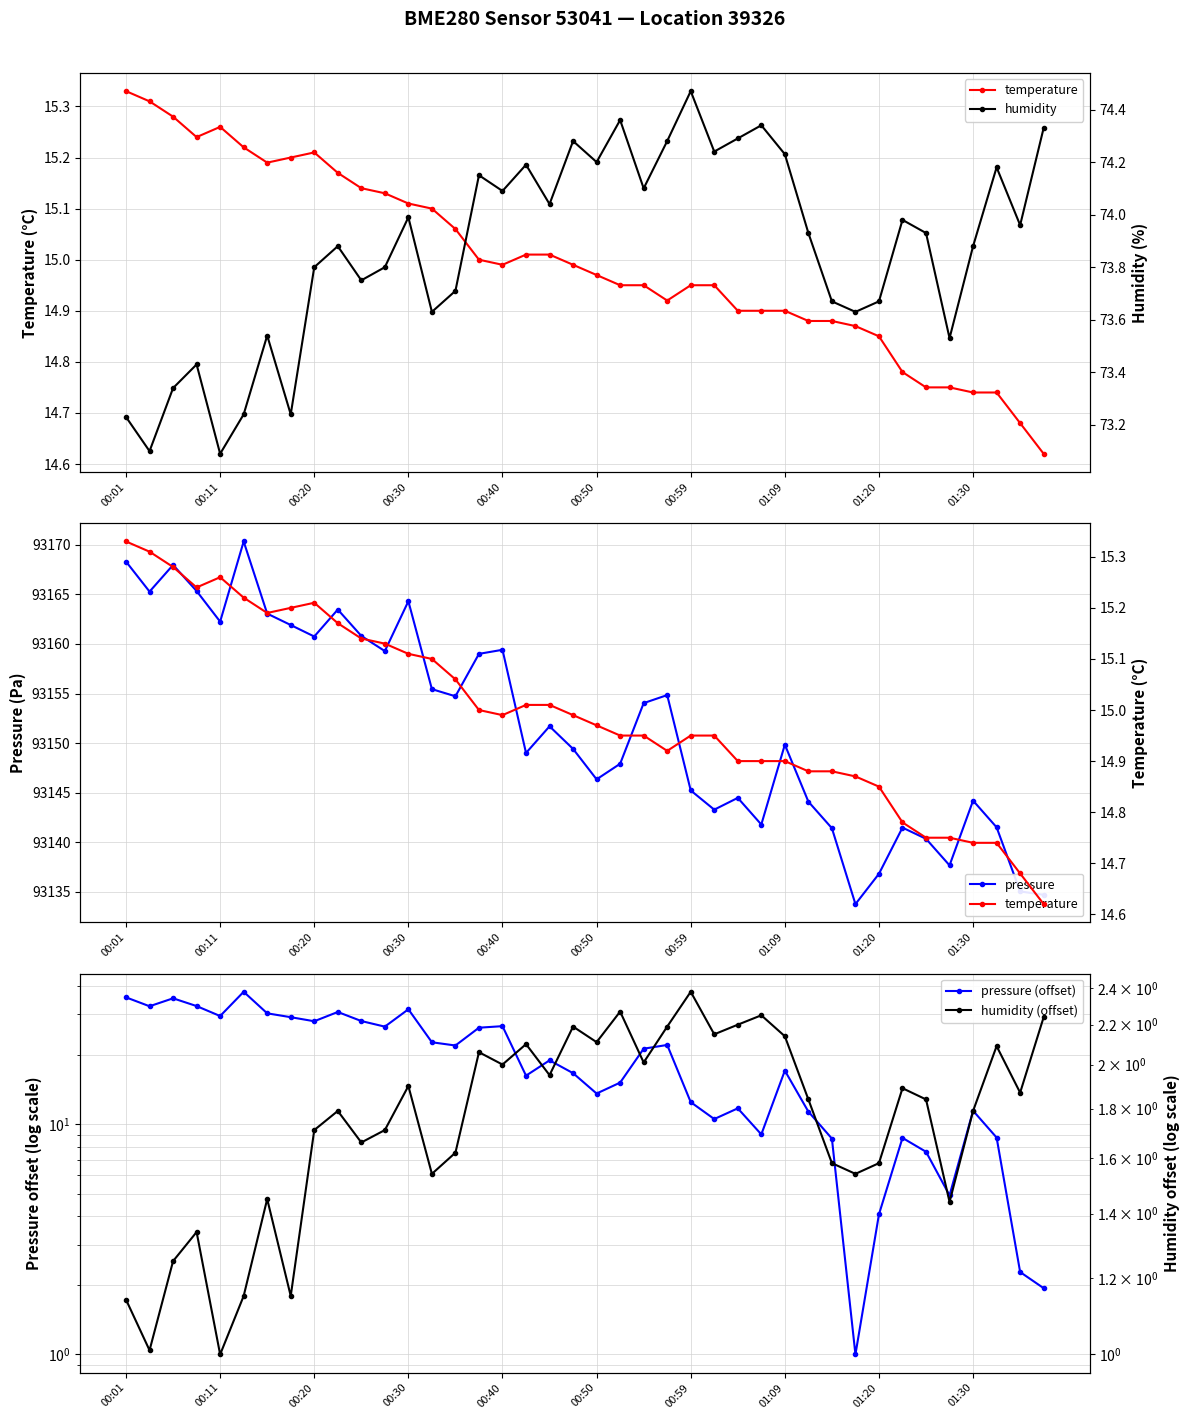

True or false: humidity (offset) and temperature intersect in this chart.

False